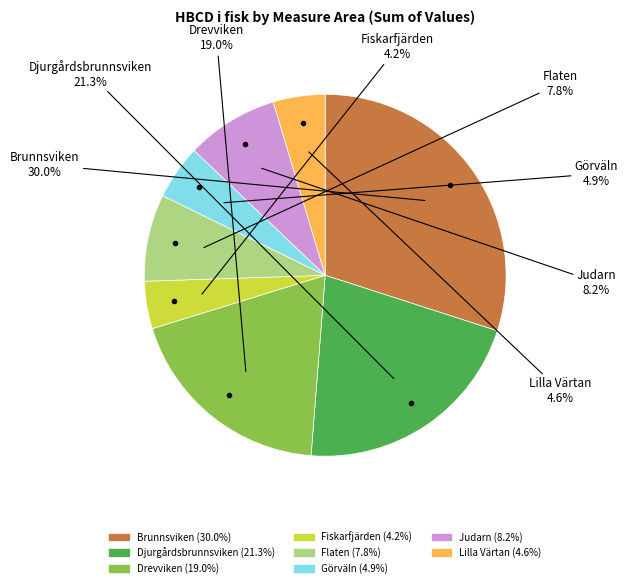

How many slices are in this pie chart?

8